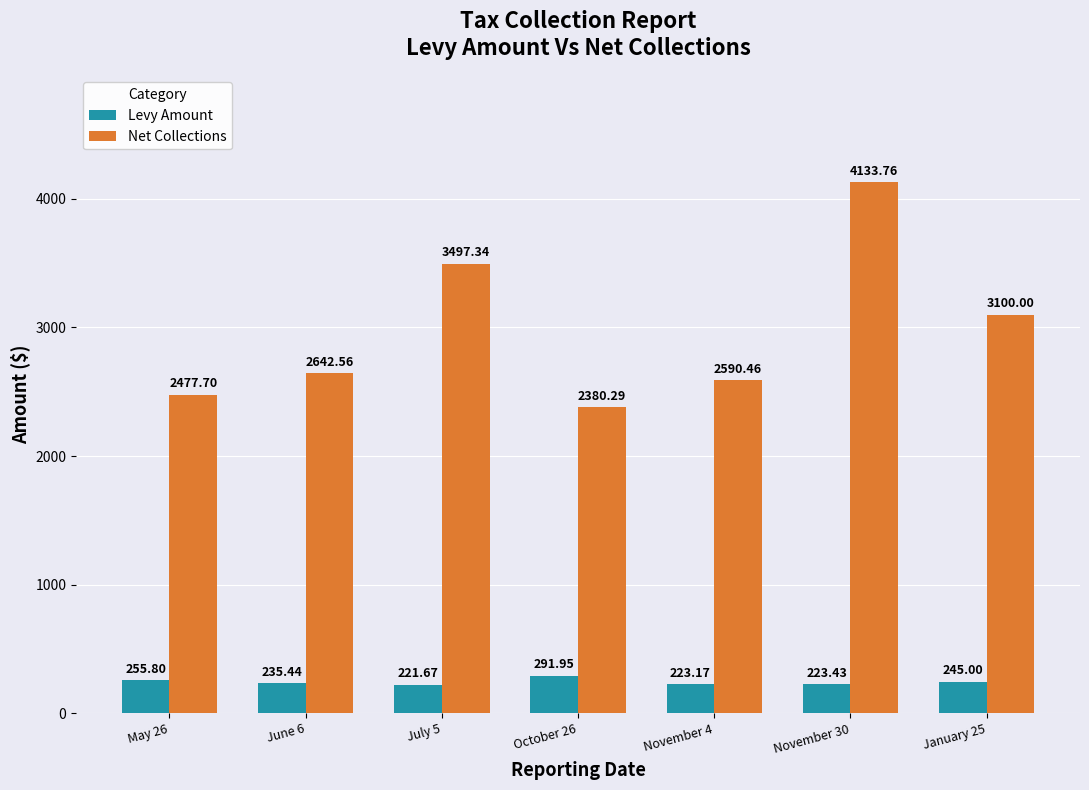

Rank the series at October 26 from lowest to highest value.

Levy Amount, Net Collections